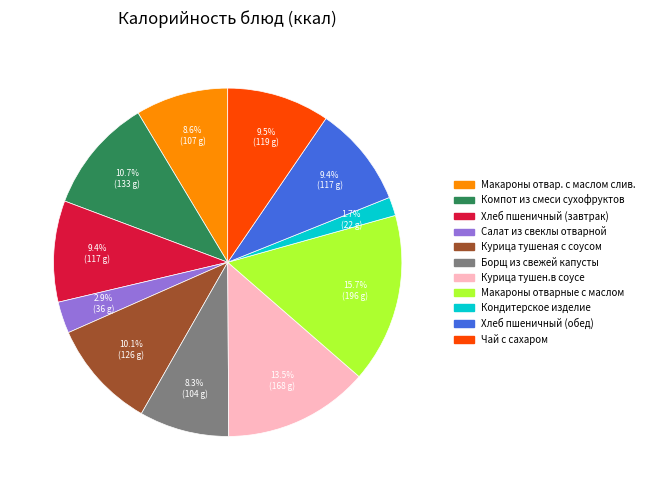

Combined, do Салат из свеклы отварной and Макароны отварные с маслом account for over 50%?

No